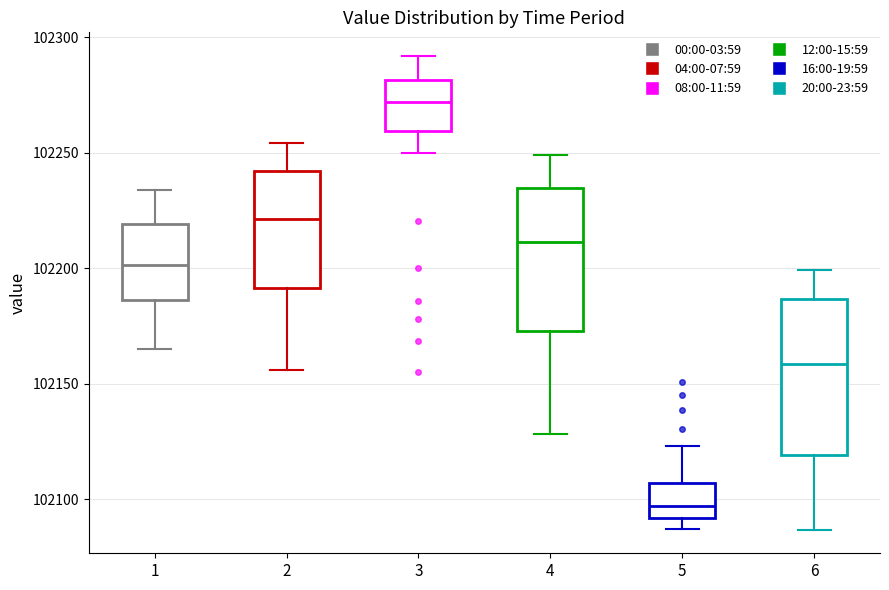

Reading left to right, read every box against the y-axis: the position of its median line, the range the box covers, and the ends of its whiskers. The values are not printed on the chart, so give them approximately, as read against the axis.

1: median 102200, box 102185 to 102220, whiskers 102165 to 102235
2: median 102220, box 102190 to 102240, whiskers 102155 to 102255
3: median 102270, box 102260 to 102280, whiskers 102250 to 102290
4: median 102210, box 102175 to 102235, whiskers 102130 to 102250
5: median 102095, box 102090 to 102105, whiskers 102085 to 102125
6: median 102160, box 102120 to 102185, whiskers 102085 to 102200